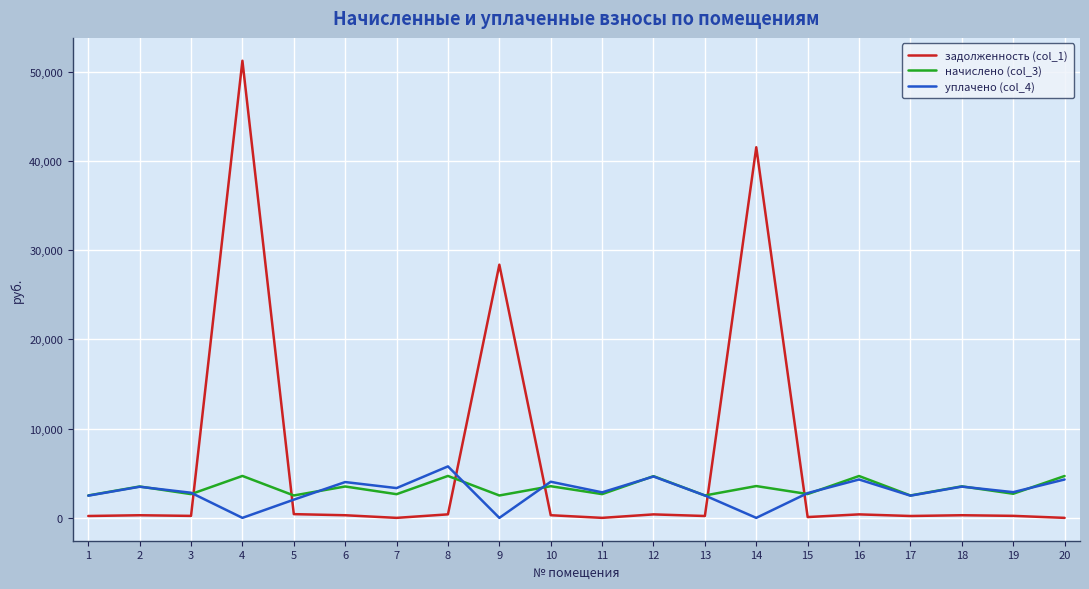

True or false: уплачено (col_4) and задолженность (col_1) intersect in this chart.

True